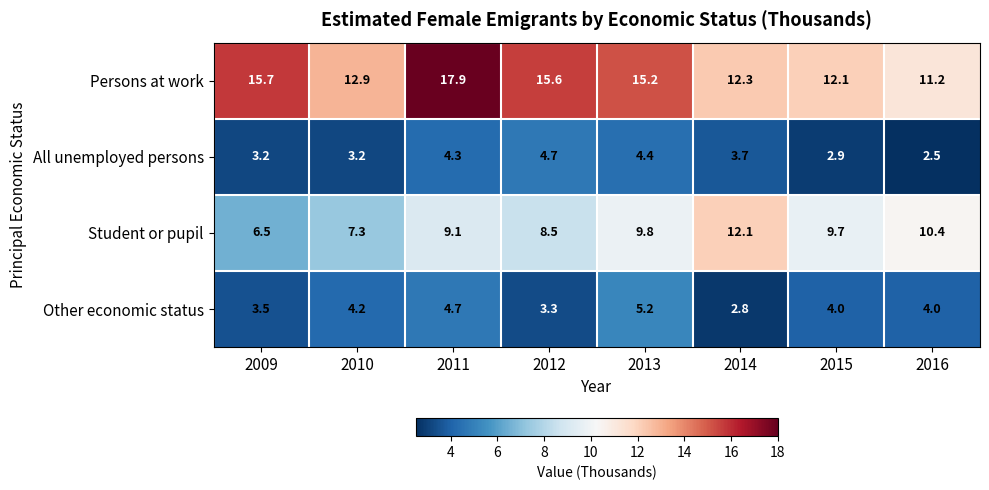

At 2014, list the series in order from largest to smallest.

Persons at work, Student or pupil, All unemployed persons, Other economic status